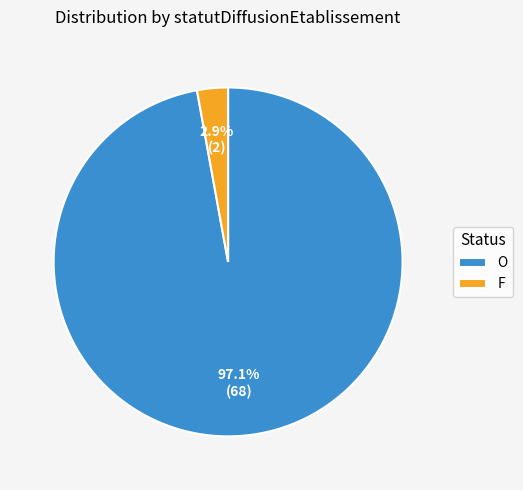

How many segments does this pie chart have?

2